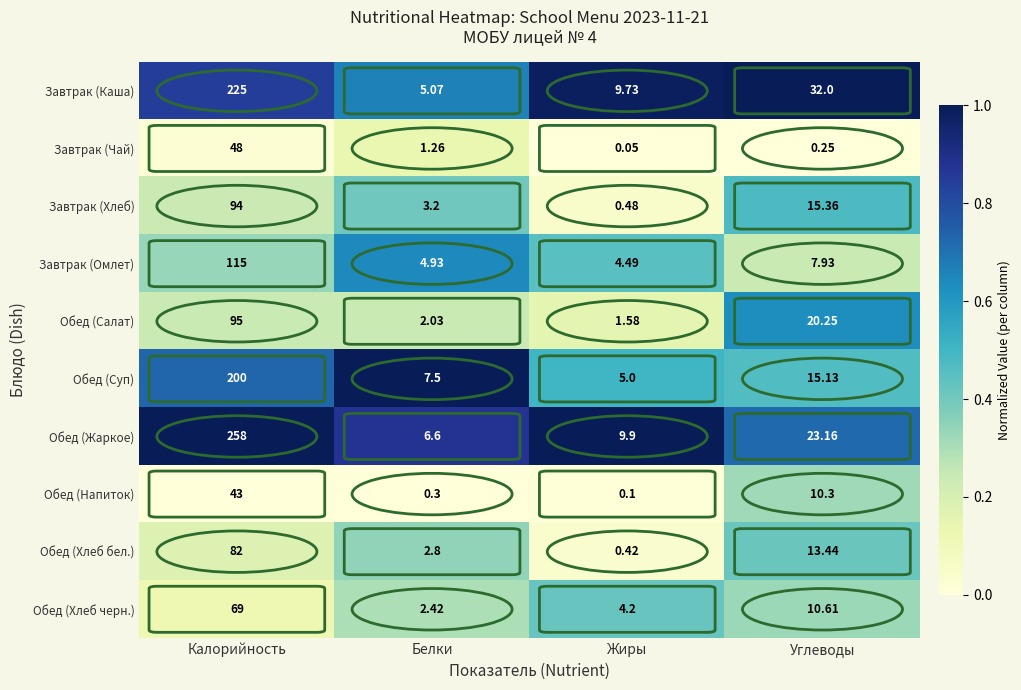

At which label is Завтрак (Омлет) closest to 59?

Углеводы